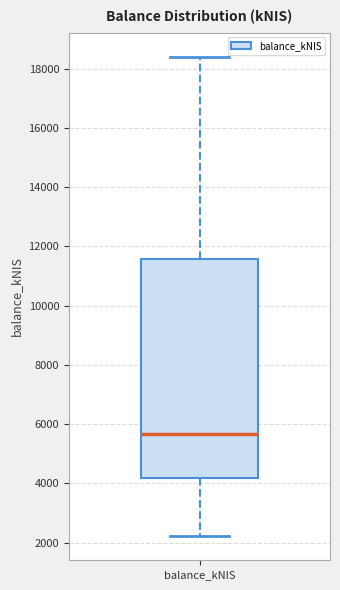

Where is the upper edge of the box for balance_kNIS on the y-axis? The values are not printed on the chart, so give them approximately, as read against the axis.

11600